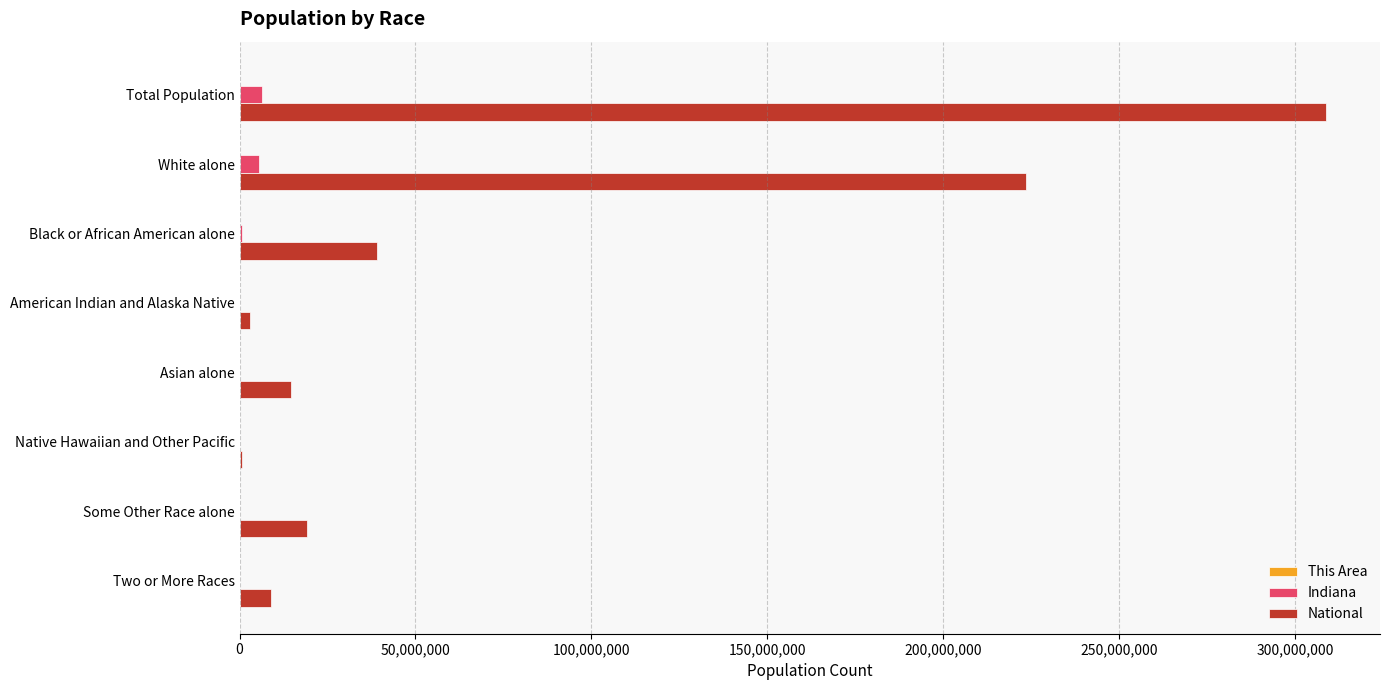

The value of National at Total Population is 507237080. True or false?

False